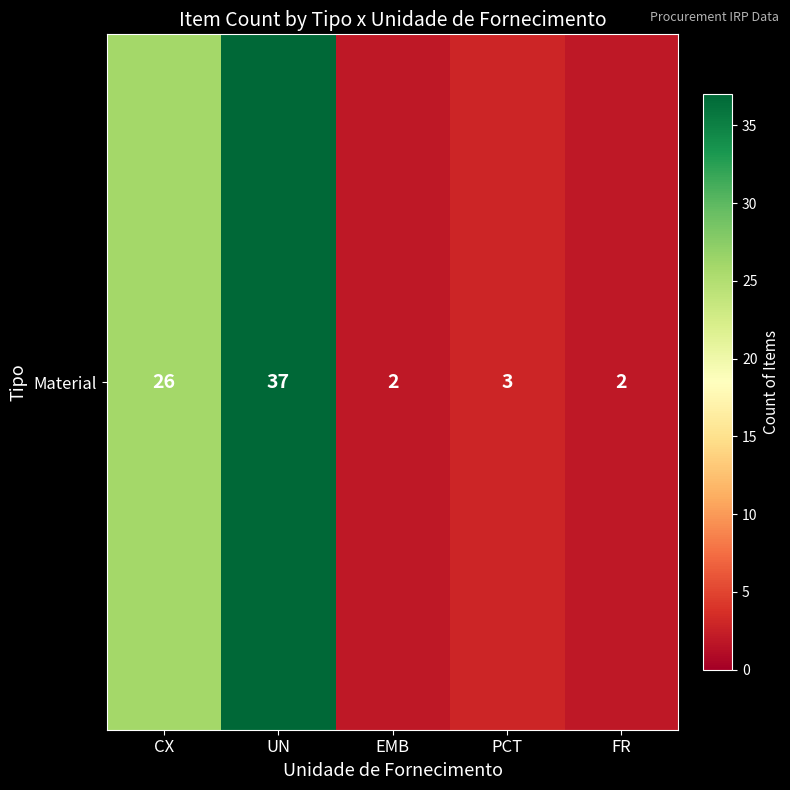

Rank the categories by value from lowest to highest.

EMB, FR, PCT, CX, UN